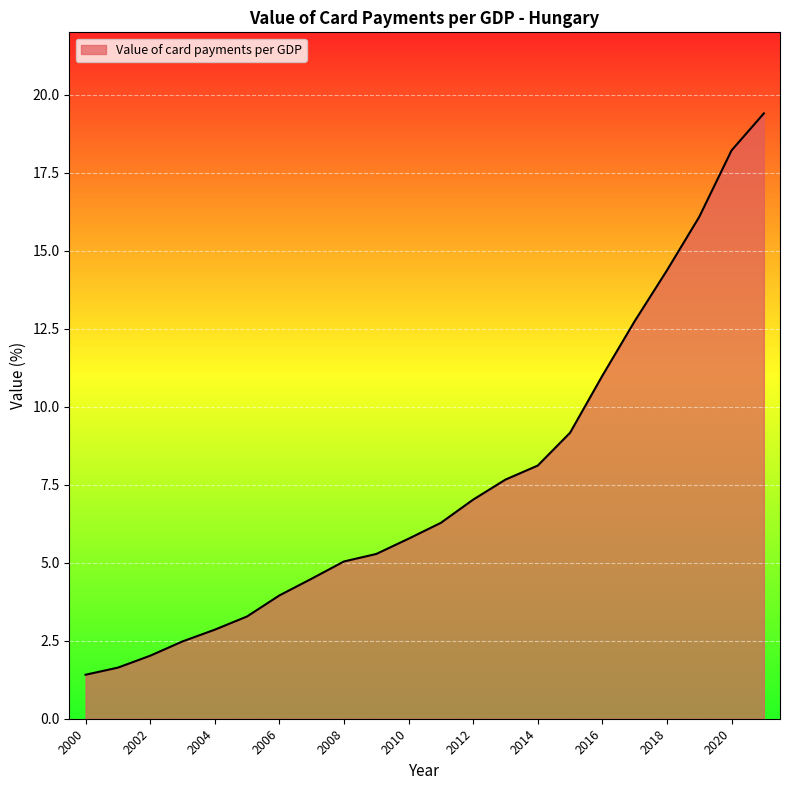

What is the maximum value shown in the chart?

19.4